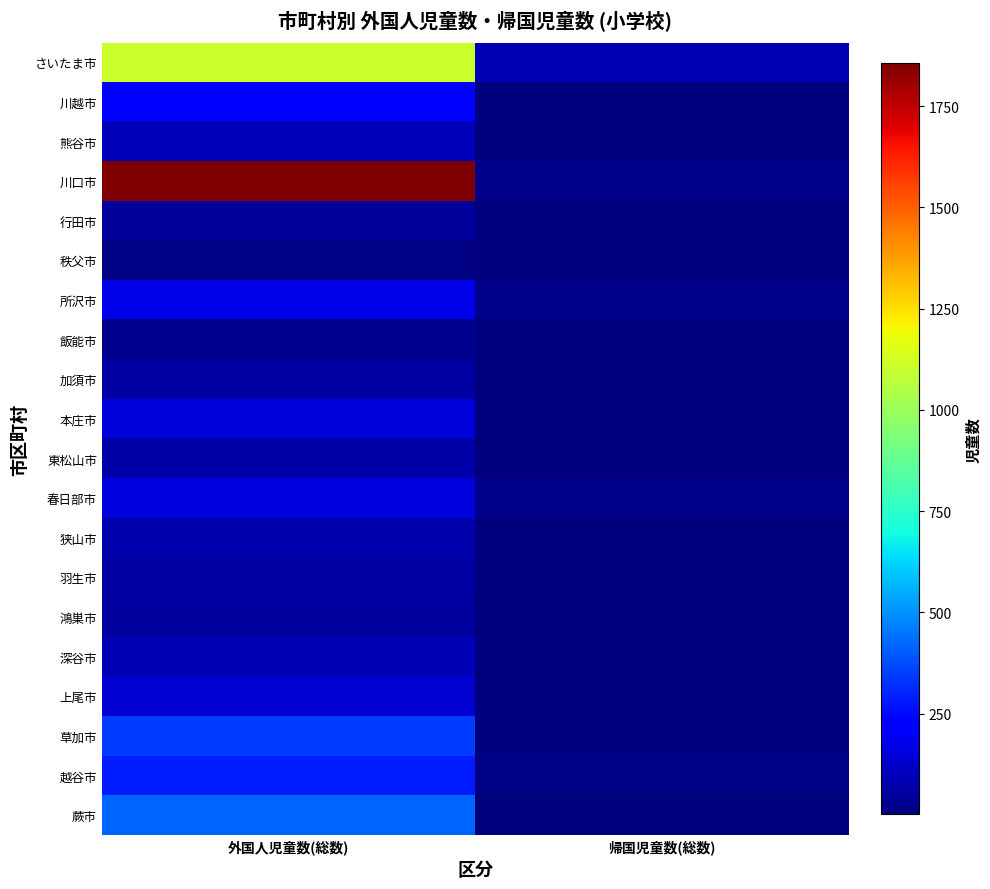

What is the greatest value displayed?

1857